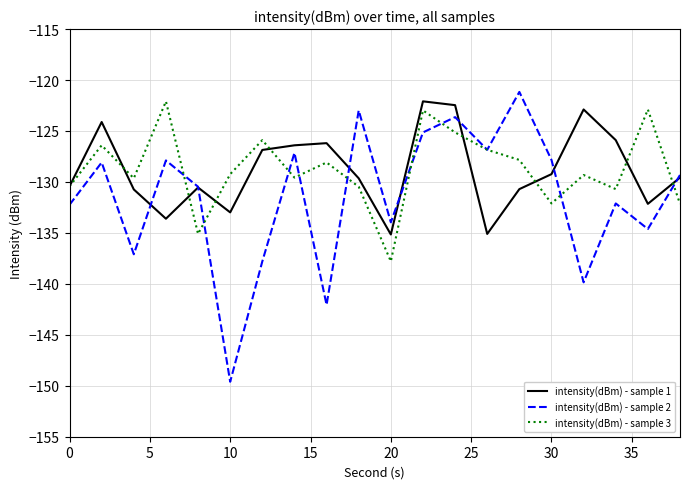

What is the minimum value for intensity(dBm) - sample 3?

-137.8